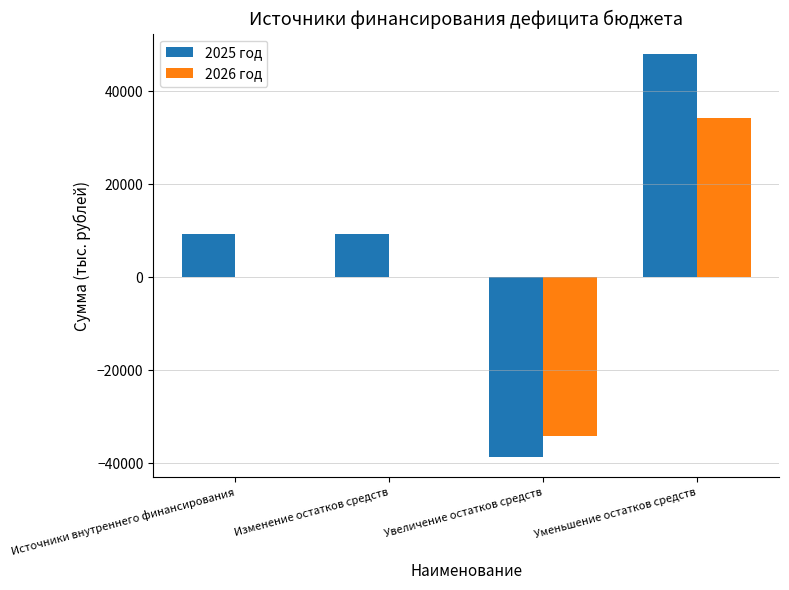

Is it true that 2025 год equals 9311.5 at Изменение остатков средств?

True